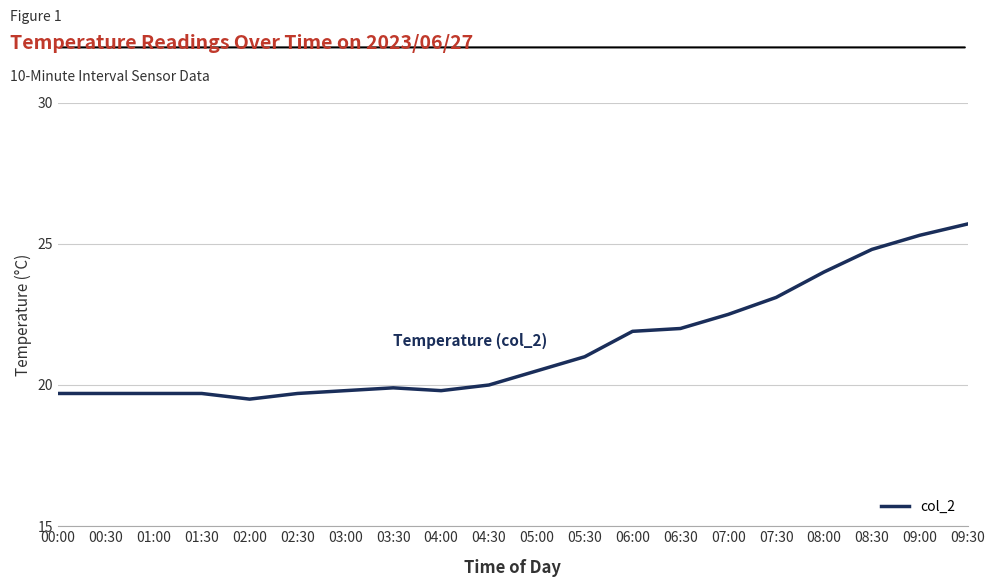

The chart shows a value of 12.8 at 09:00. True or false?

False